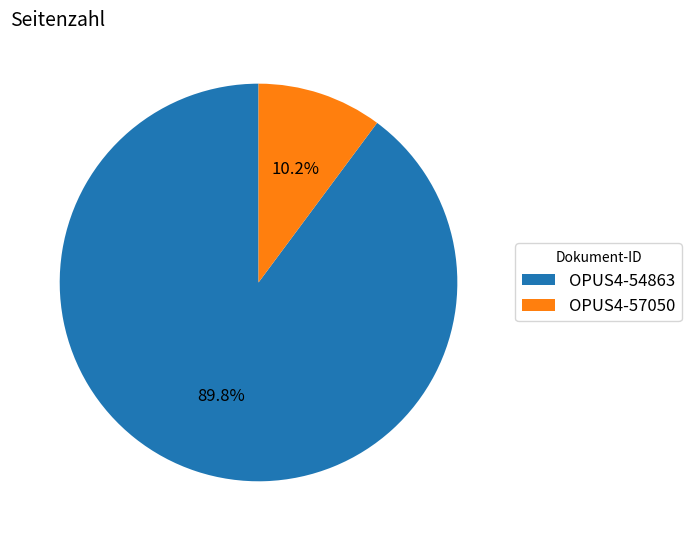

To the nearest percent, what portion does OPUS4-54863 represent?

90%